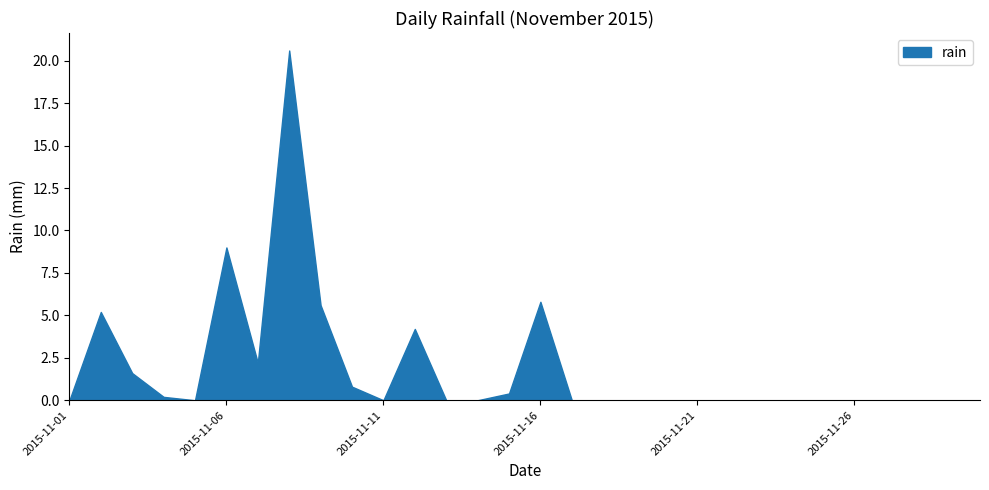

How many lines are shown in the chart?

1